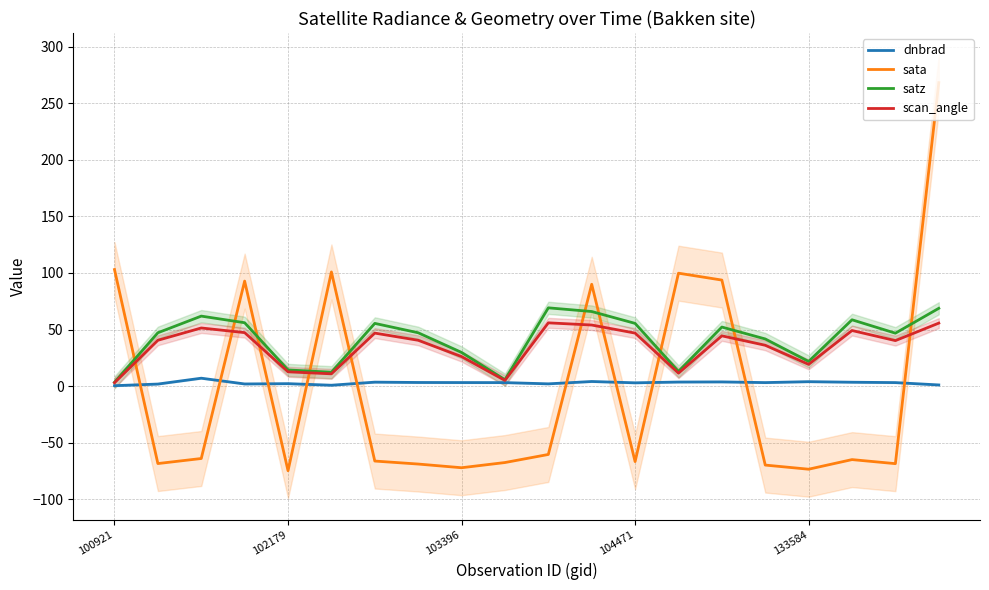

True or false: sata and dnbrad intersect in this chart.

True